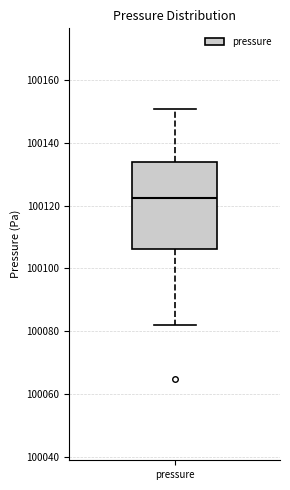

Transcribe this box plot: give where the median line is, the range the box spans, and where the two whiskers end, as read against the y-axis. The values are not printed on the chart, so give them approximately, as read against the axis.

median 100122, box 100106 to 100134, whiskers 100082 to 100150